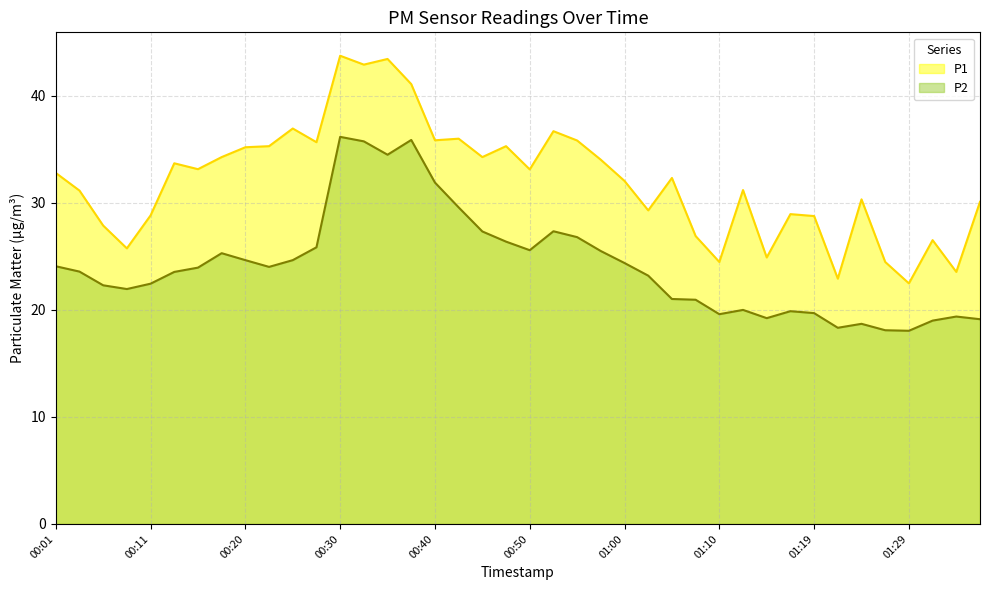

List the series in order of their overall mean, highest first.

P1, P2